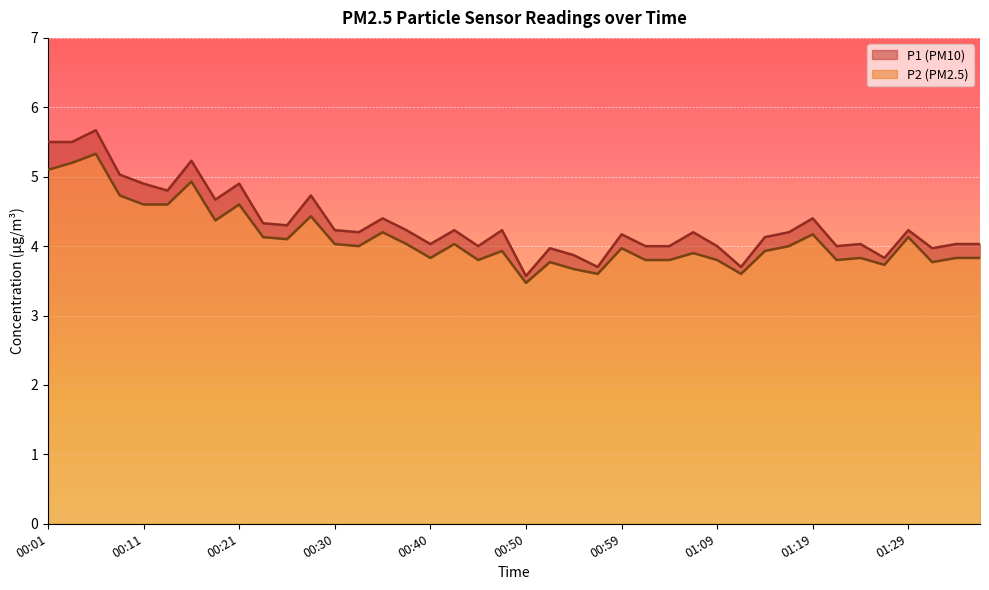

What is the greatest value displayed?

5.7